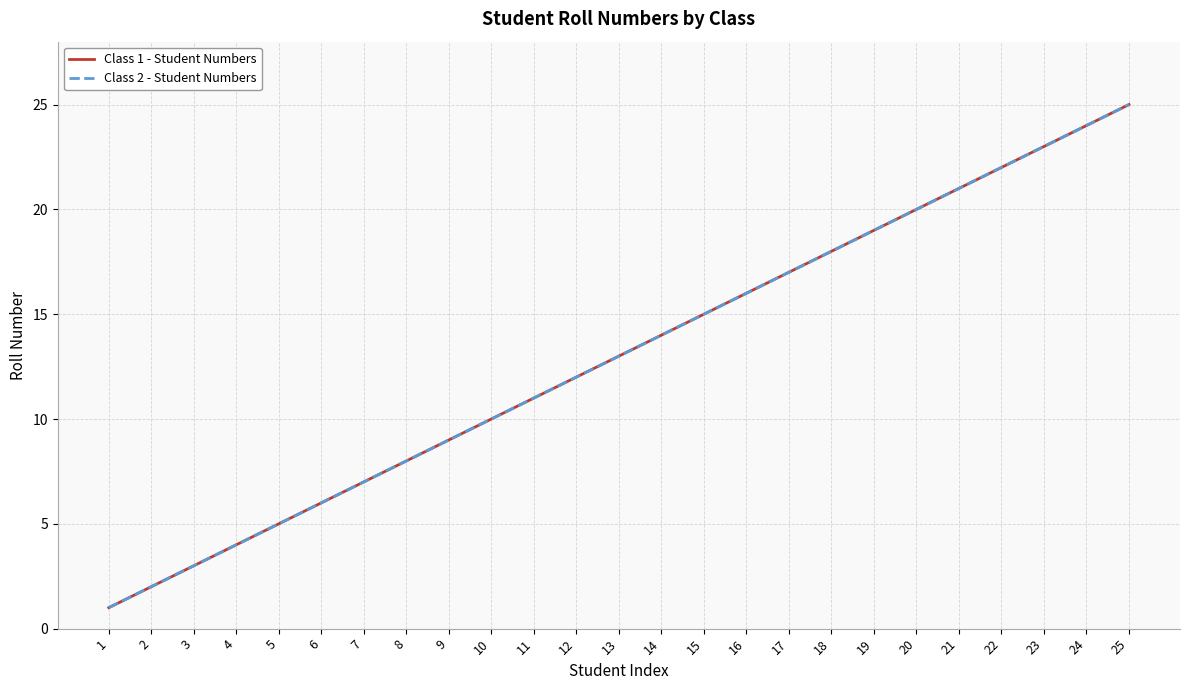

The value of Class 1 - Student Numbers at 19 is 19. True or false?

True